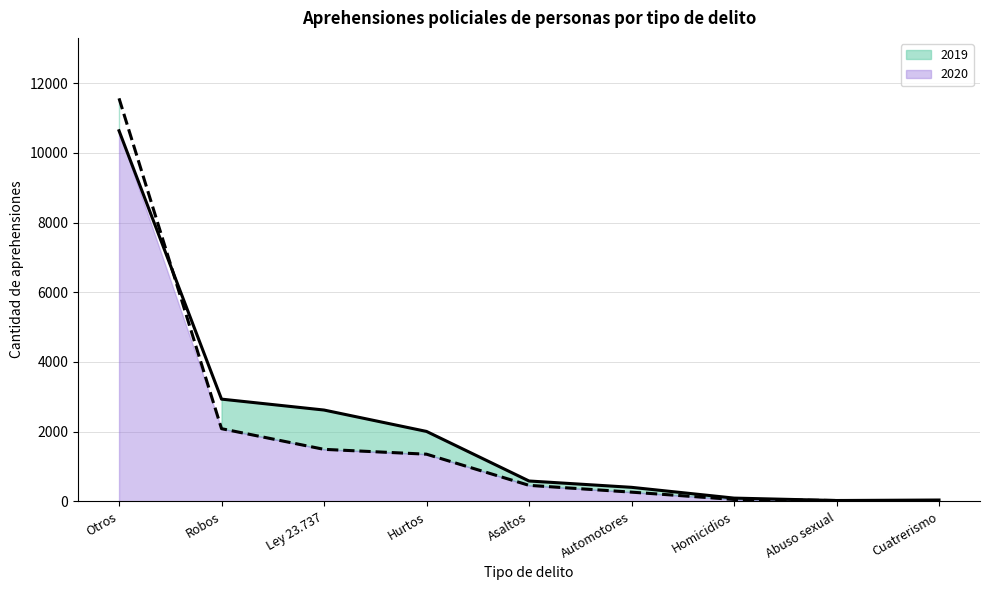

How many series are shown in this chart?

2